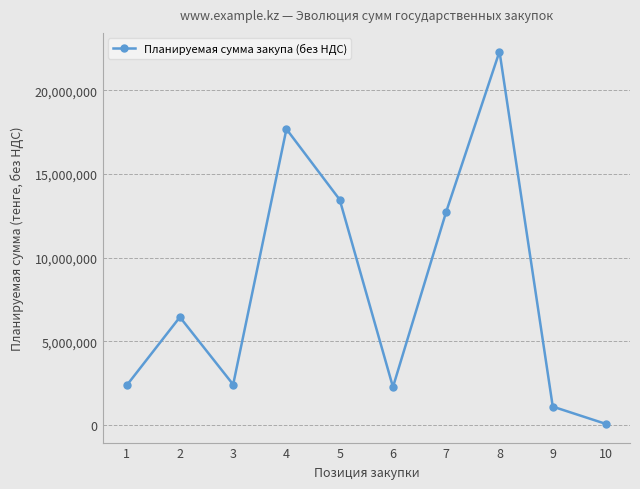

What is the difference between the values at 3 and 2?

4028325